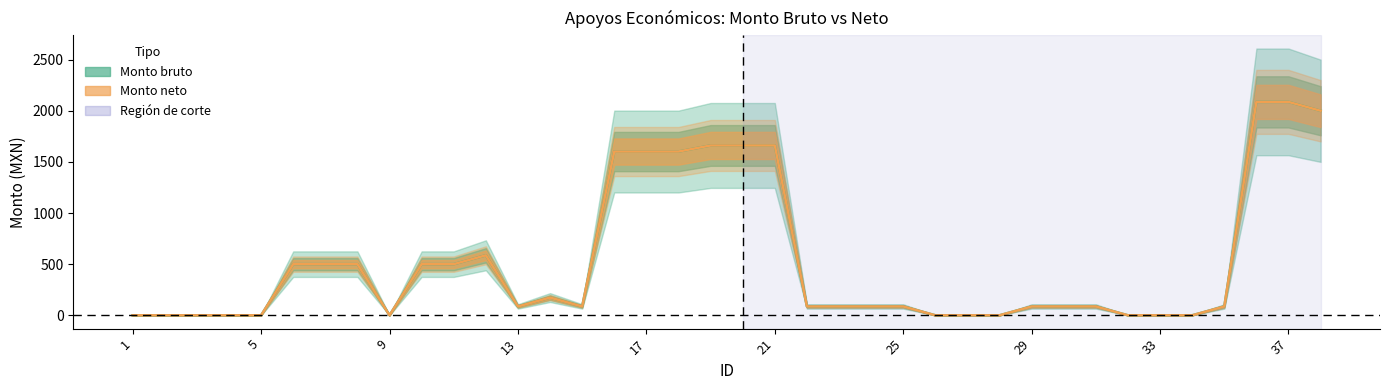

True or false: Monto bruto and Monto neto intersect in this chart.

False